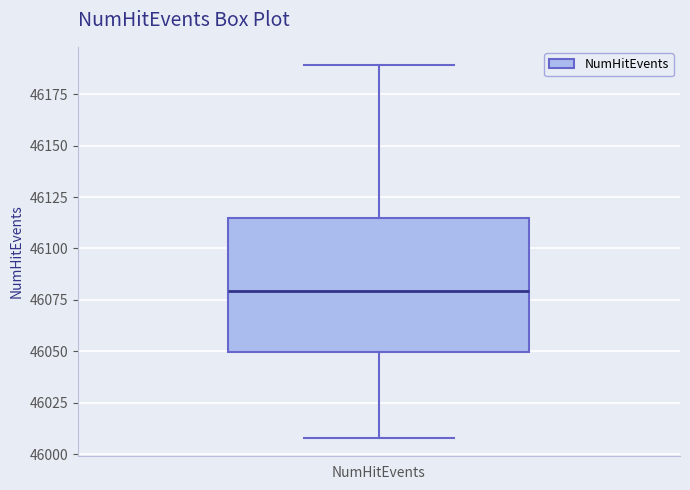

Where does the upper whisker of the box for NumHitEvents end on the y-axis? The values are not printed on the chart, so give them approximately, as read against the axis.

46190